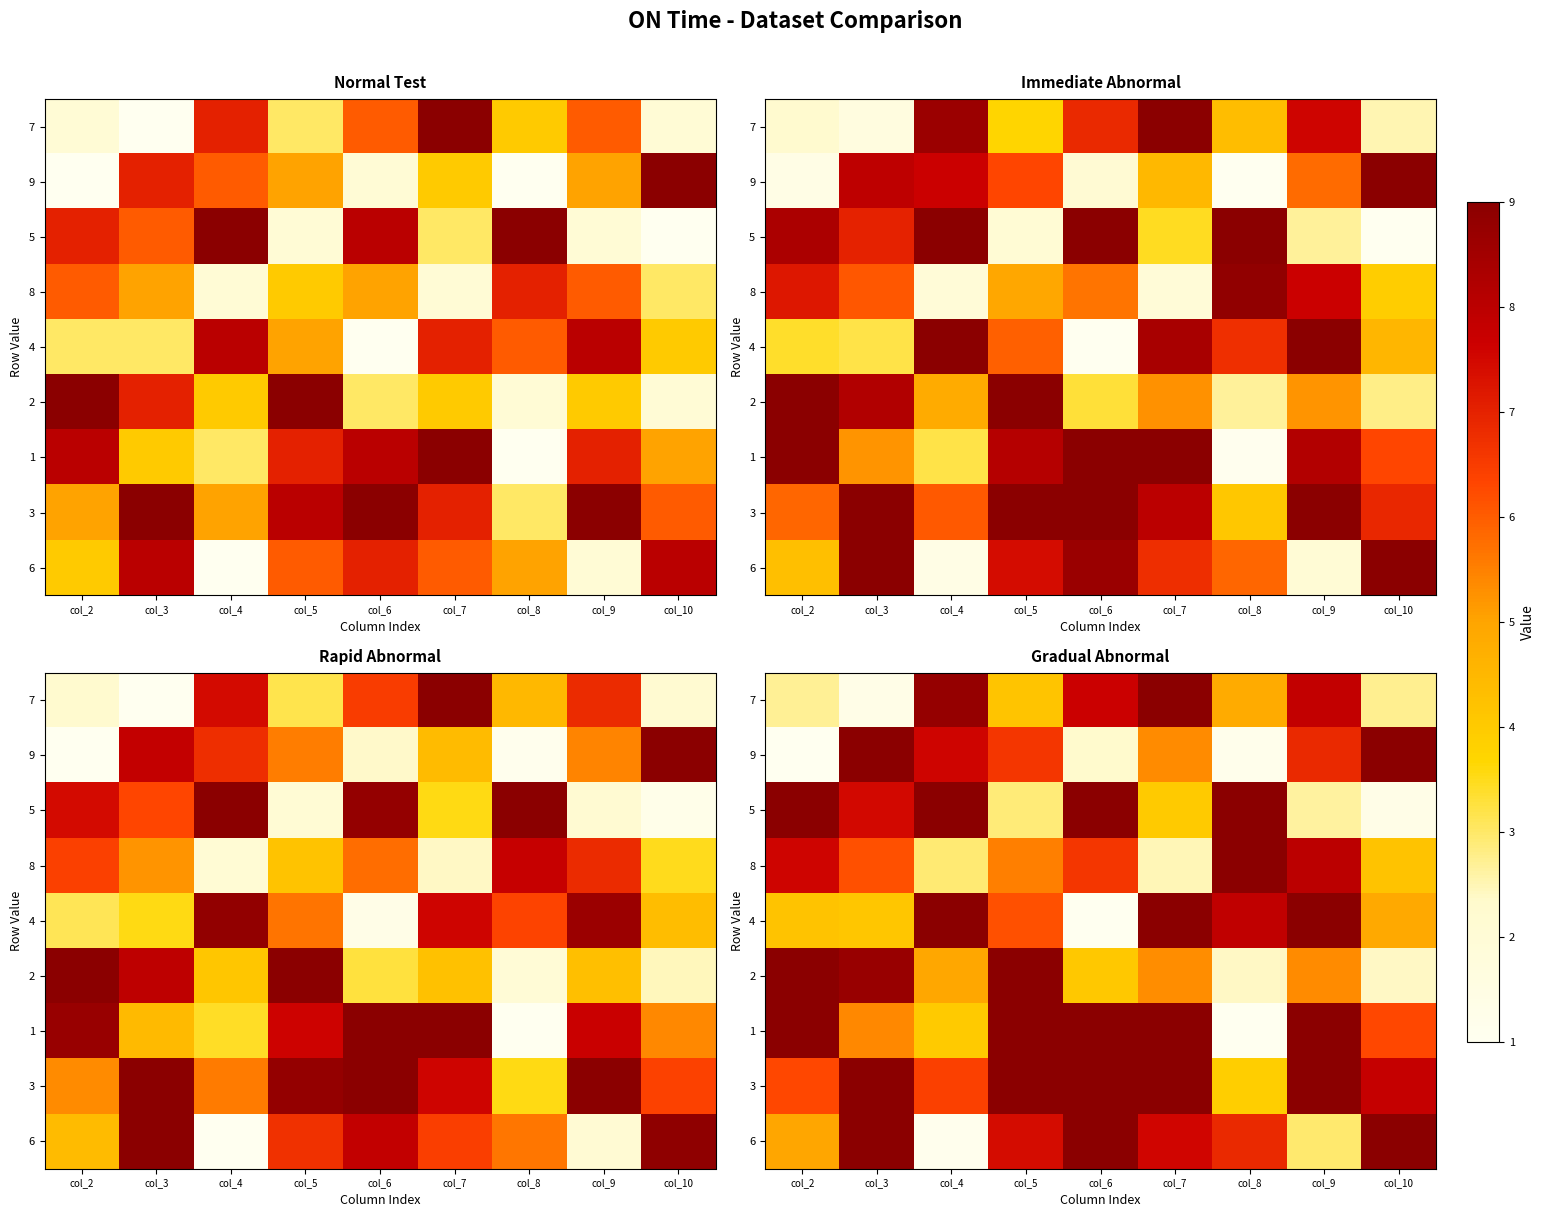

At which label does 9 reach its minimum?

col_2